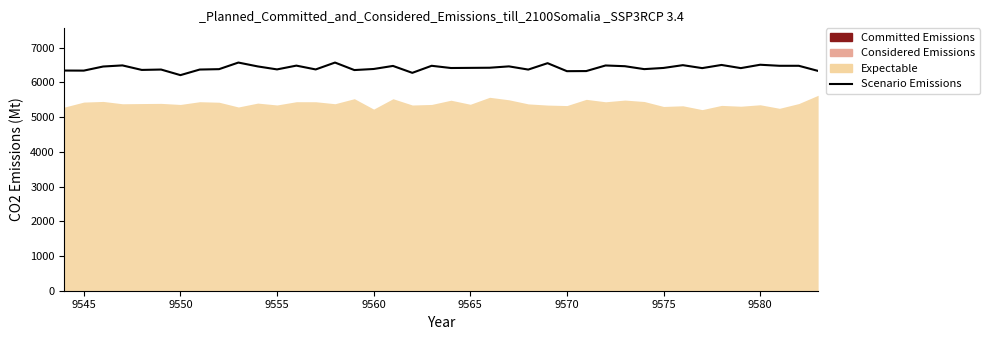

How many points are higher than both their immediate neighbors (excluding endpoints)?

13